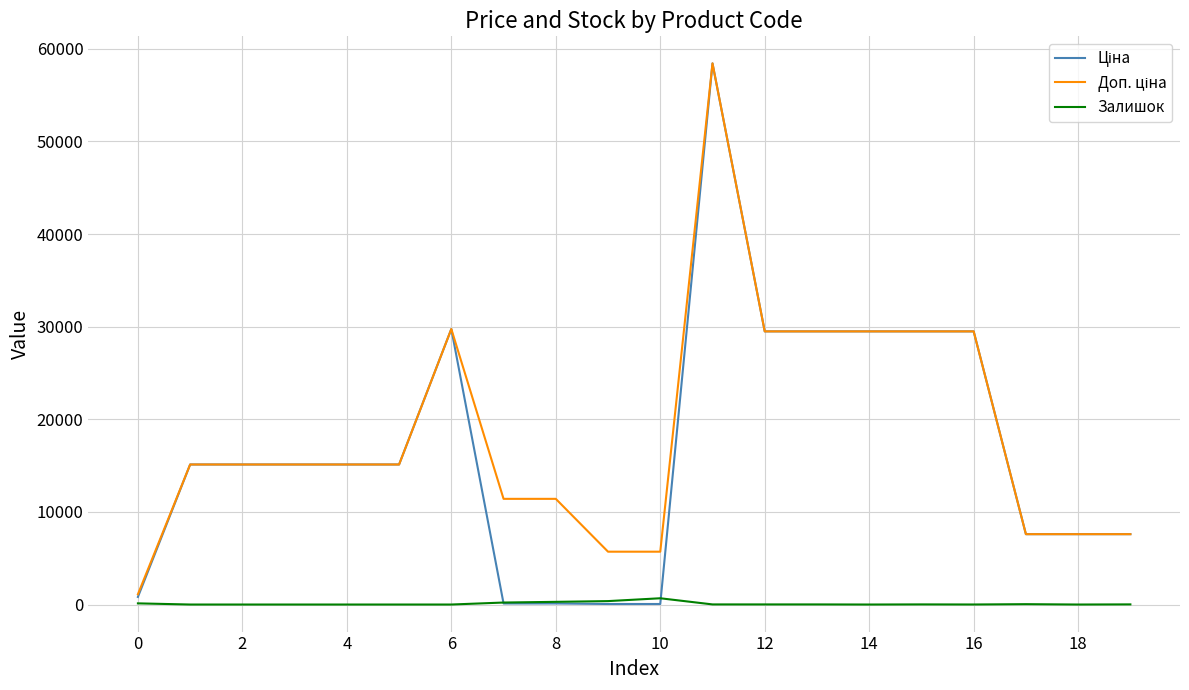

What is the greatest value displayed?

58426.5